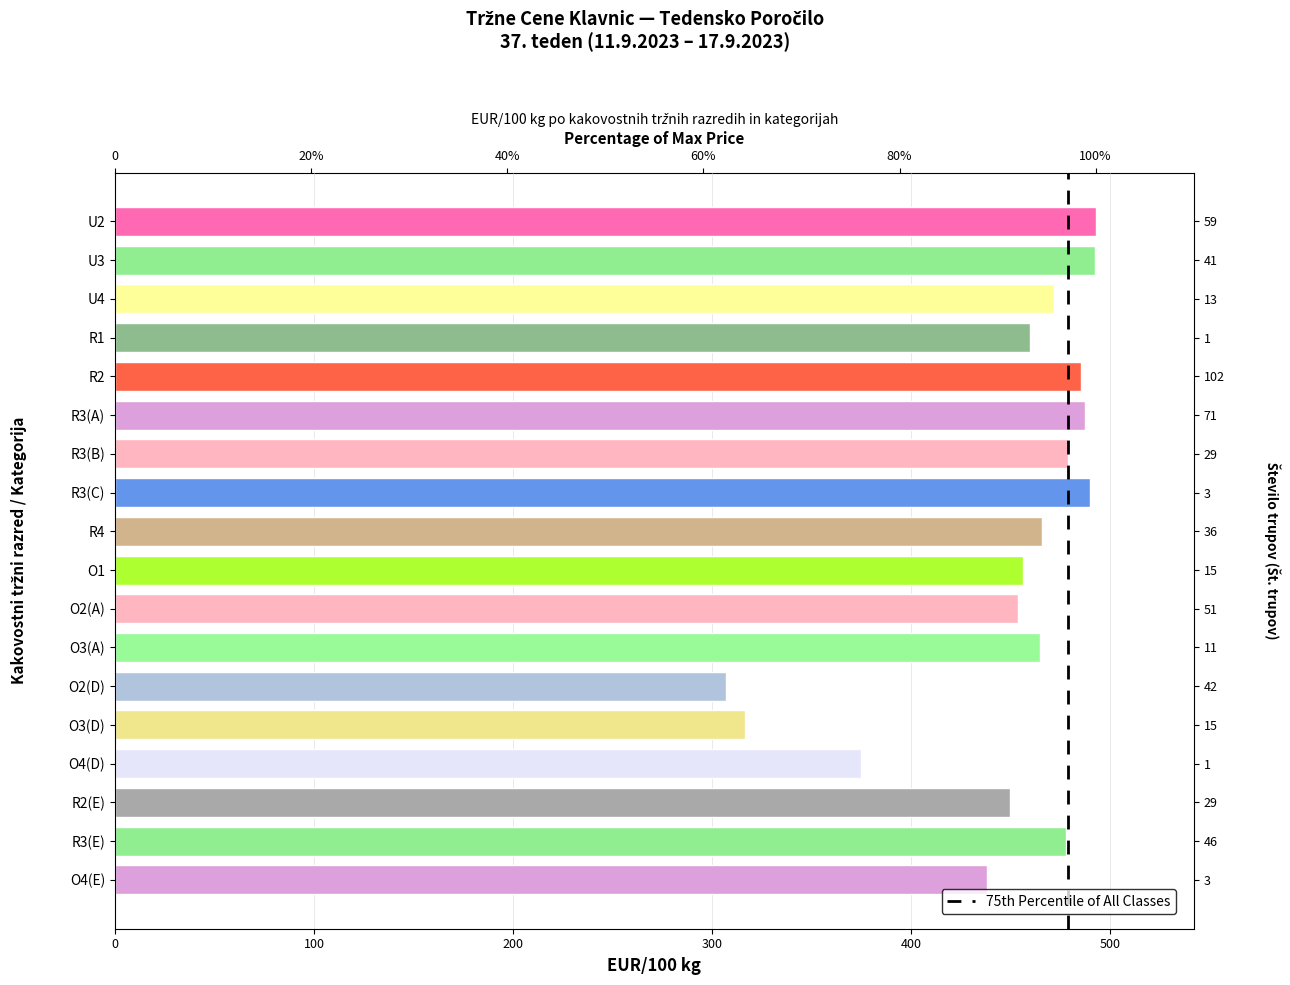

What is the average value?

447.9